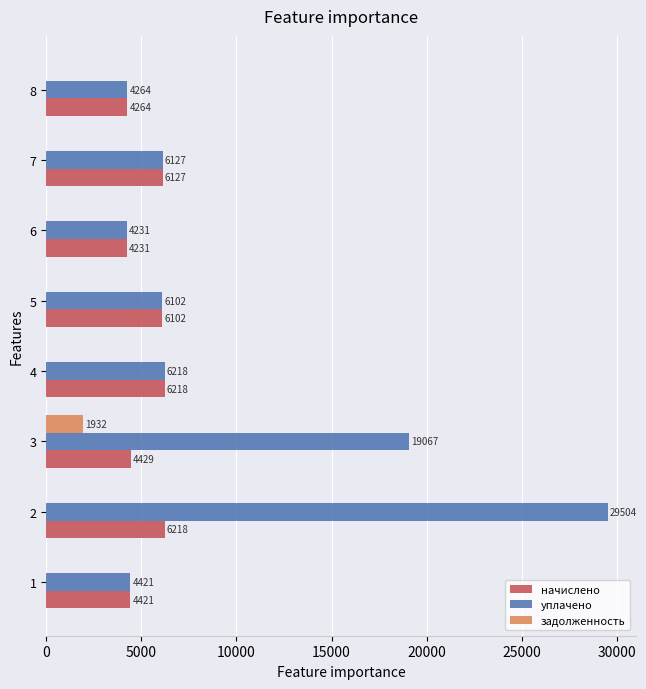

True or false: уплачено has a value of 4421.5 at 1.

True